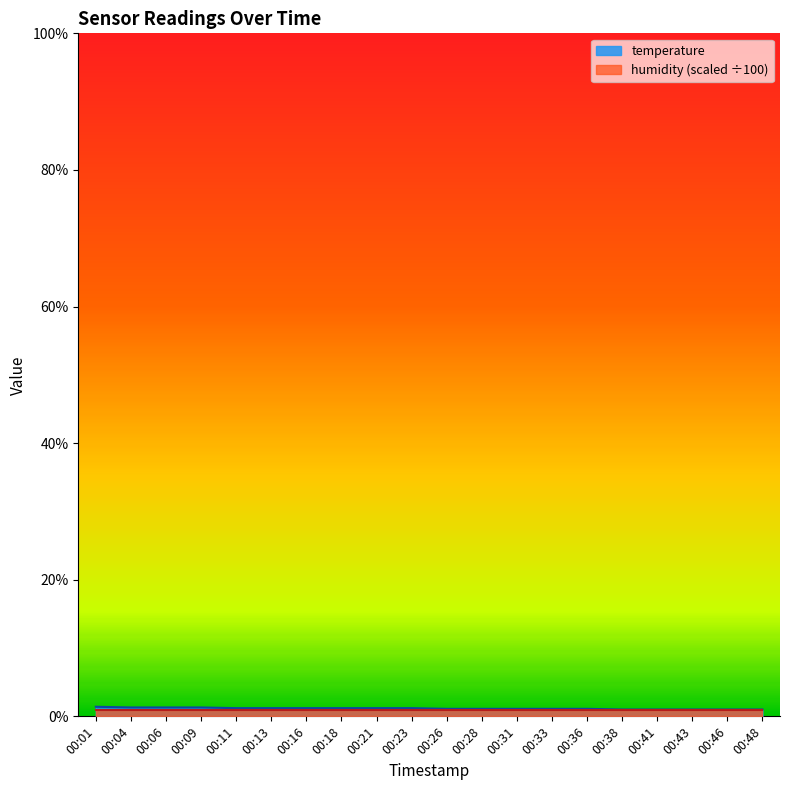

What is the average value?

1.1